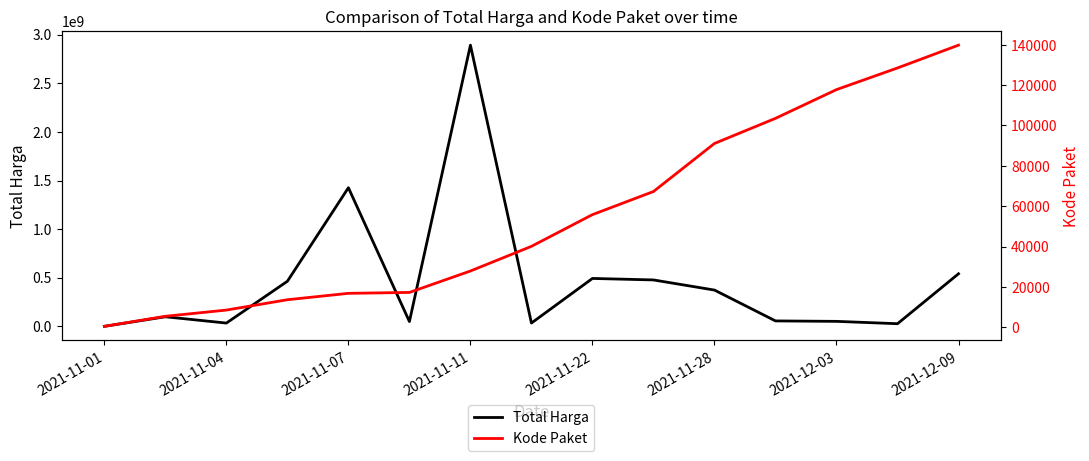

What is the maximum value for Total Harga?

2892122000